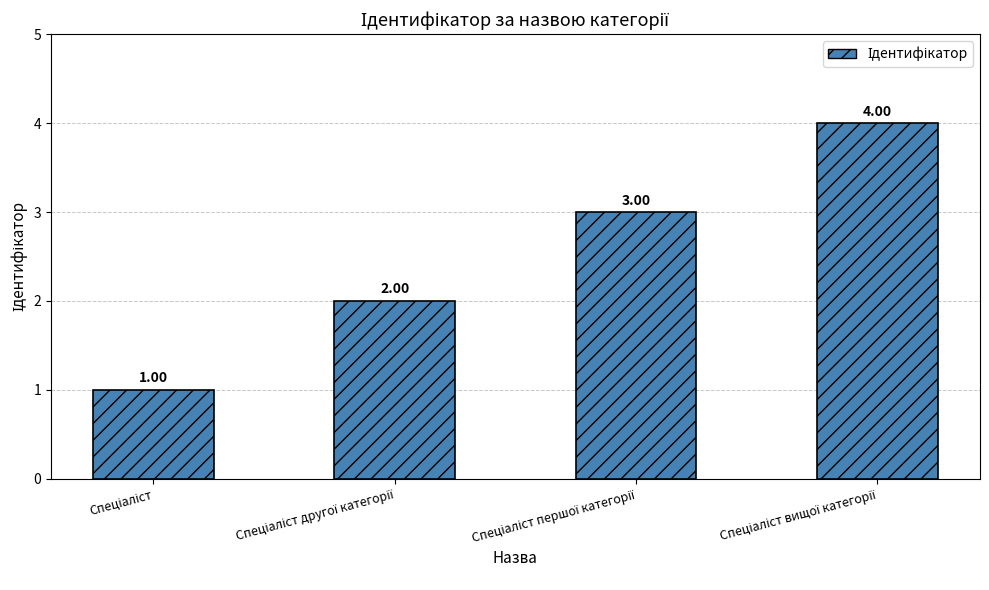

Are the bars horizontal?

No